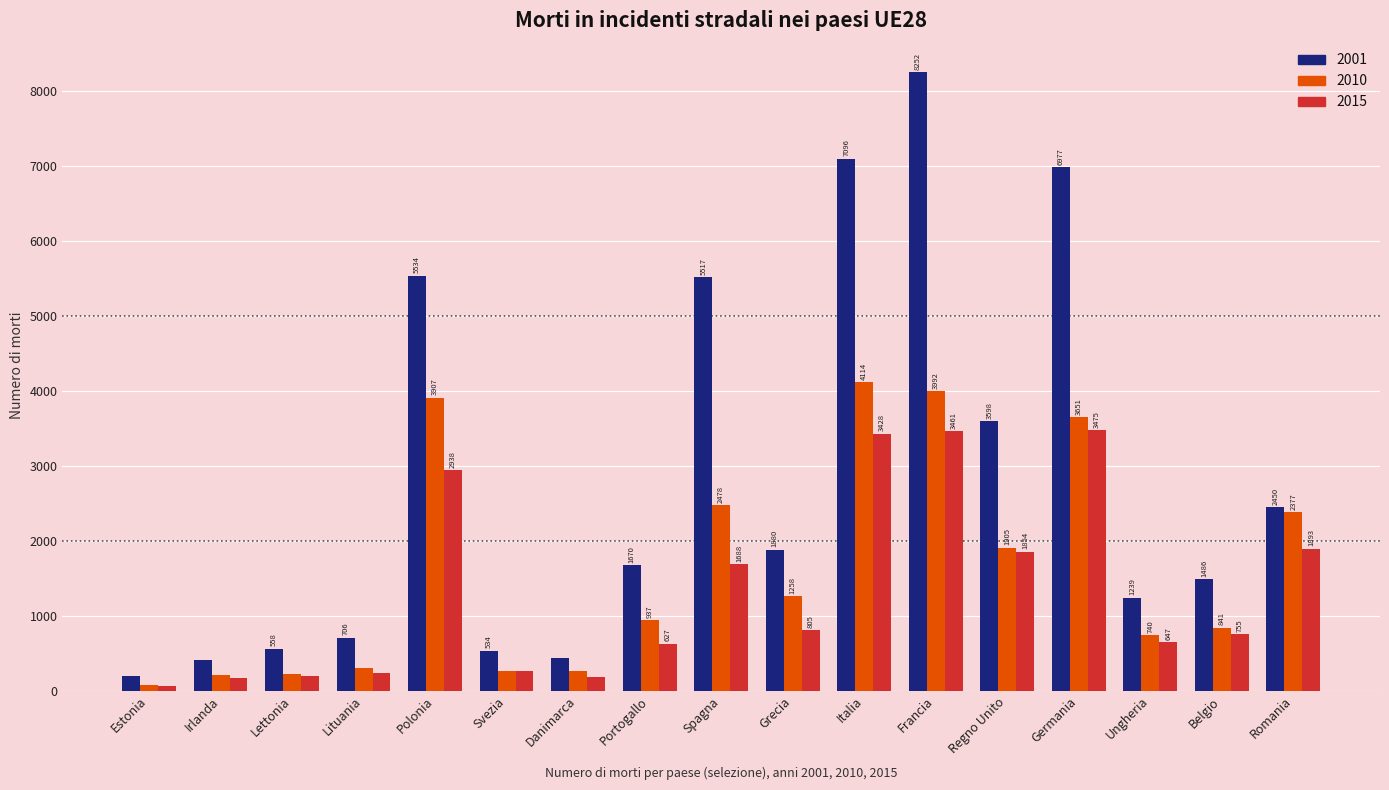

Reading right to left, what are all the values shown in this chart?

2001: 2450	1486	1239	6977	3598	8252	7096	1880	5517	1670	431	534	5534	706	558	411	199
2010: 2377	841	740	3651	1905	3992	4114	1258	2478	937	255	266	3907	299	218	212	79
2015: 1893	755	647	3475	1854	3461	3428	805	1688	627	178	259	2938	235	188	166	67